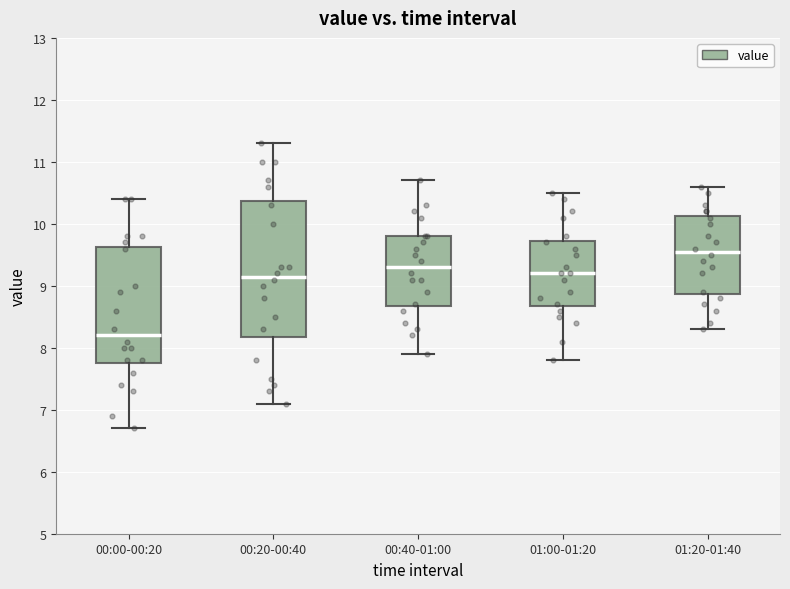

Reading left to right, read every box against the y-axis: the position of its median line, the range the box covers, and the ends of its whiskers. The values are not printed on the chart, so give them approximately, as read against the axis.

00:00-00:20: median 8.2, box 7.8 to 9.6, whiskers 6.7 to 10.4
00:20-00:40: median 9.2, box 8.2 to 10.4, whiskers 7.1 to 11.3
00:40-01:00: median 9.3, box 8.7 to 9.8, whiskers 7.9 to 10.7
01:00-01:20: median 9.2, box 8.7 to 9.7, whiskers 7.8 to 10.5
01:20-01:40: median 9.6, box 8.9 to 10.1, whiskers 8.3 to 10.6